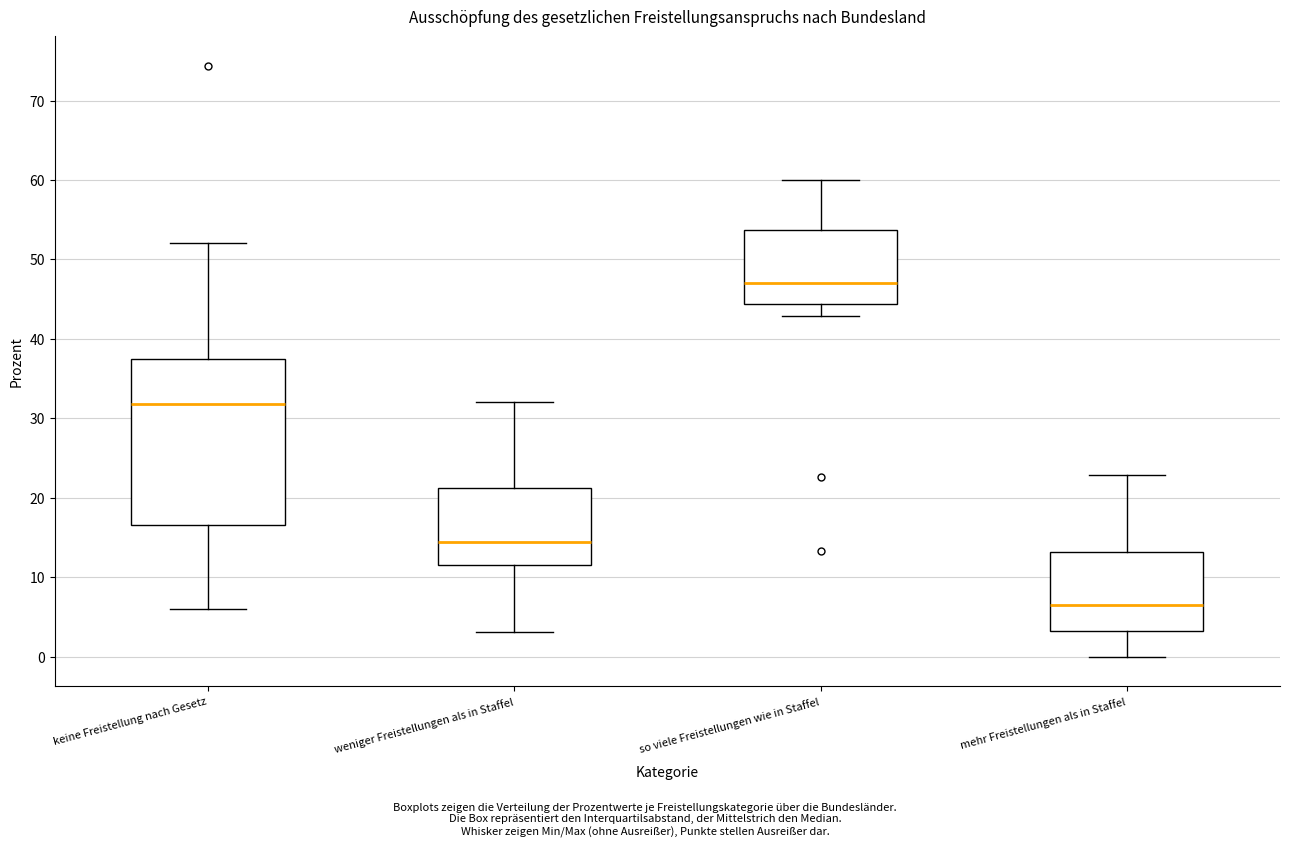

Reading left to right, transcribe this box plot: for each box, give where its median line is, the range the box spans, and where its two whiskers end, as read against the y-axis. The values are not printed on the chart, so give them approximately, as read against the axis.

keine Freistellung nach Gesetz: median 32, box 17 to 37, whiskers 6 to 52
weniger Freistellungen als in Staffel: median 14, box 12 to 21, whiskers 3 to 32
so viele Freistellungen wie in Staffel: median 47, box 44 to 54, whiskers 43 to 60
mehr Freistellungen als in Staffel: median 6, box 3 to 13, whiskers 0 to 23